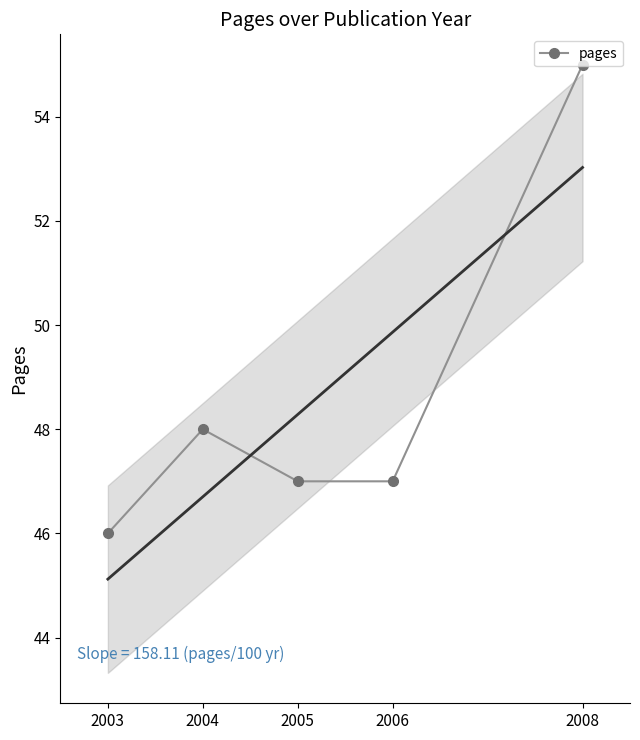

Reading right to left, transcribe all the data shown in this chart.

55	47	47	48	46